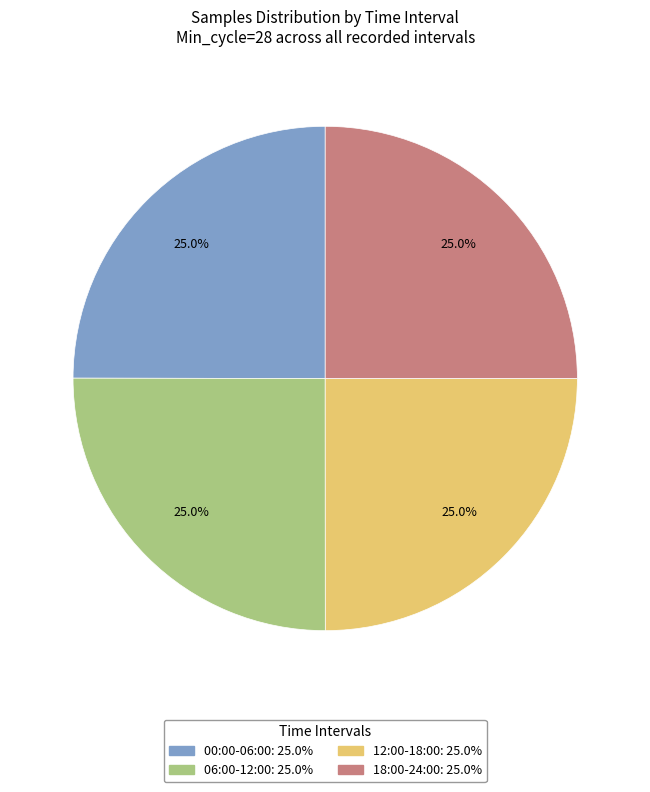

Is there any slice that represents more than half of the pie?

No